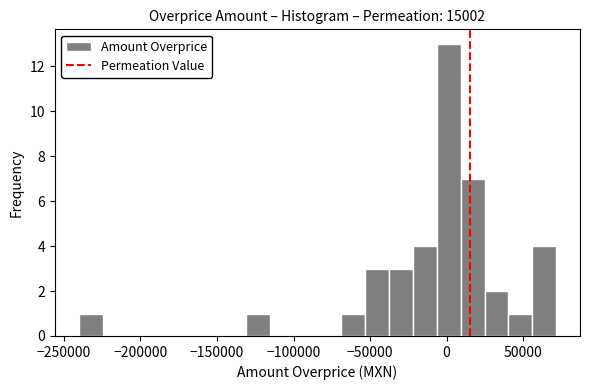

Read against the x-axis, roughly where is the centre of the tallest bar?

0